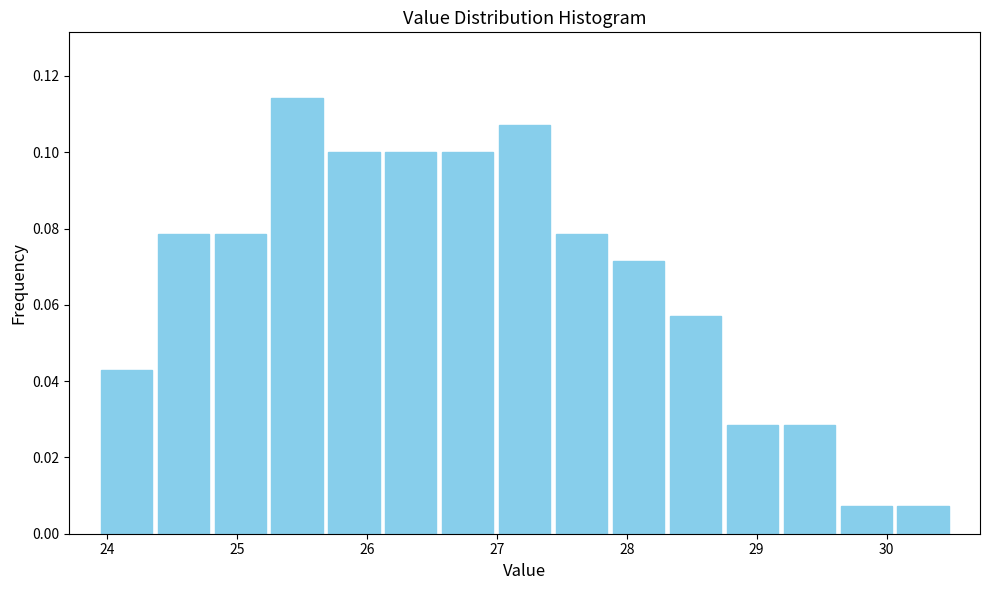

Which range on the x-axis has the tallest bar?

25.2 to 25.7